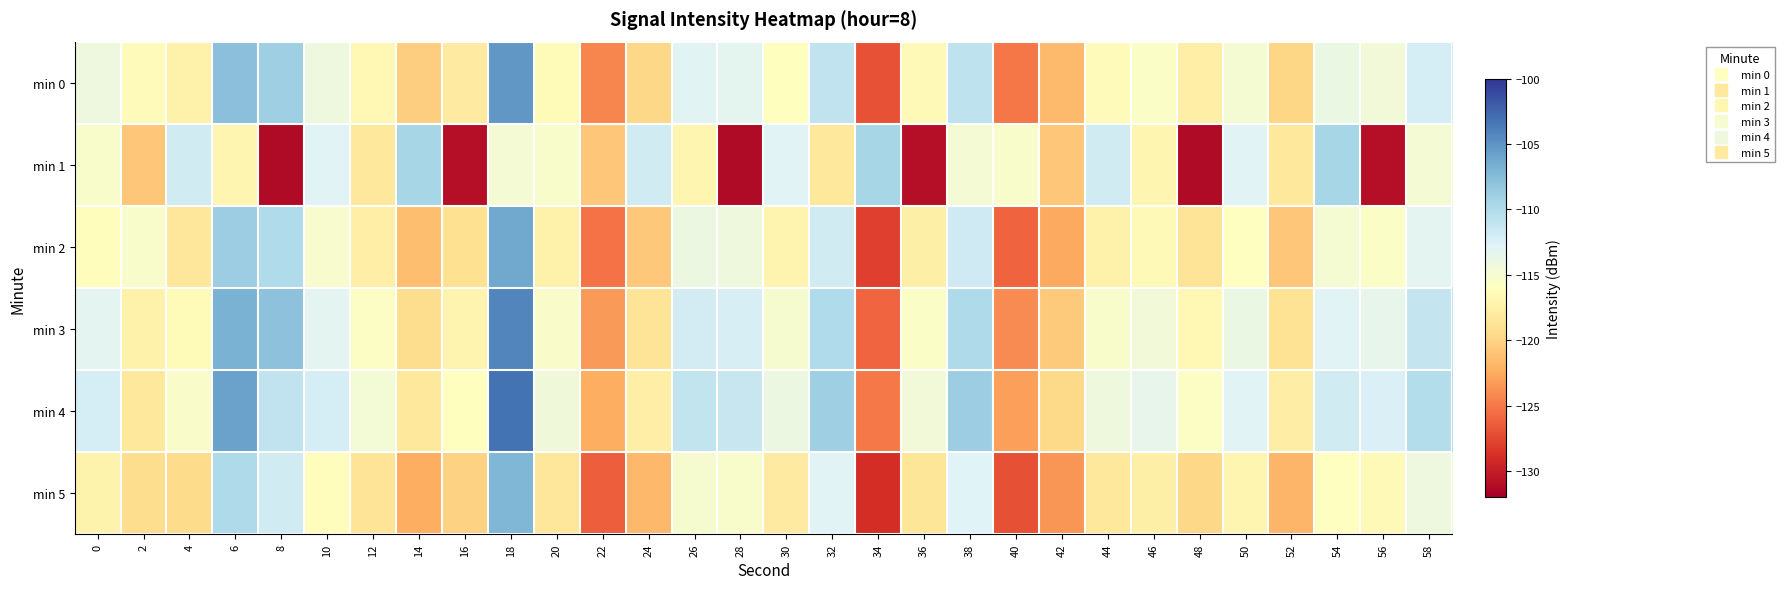

Rank the series by their maximum value, from highest to lowest.

min 4, min 3, min 0, min 2, min 5, min 1